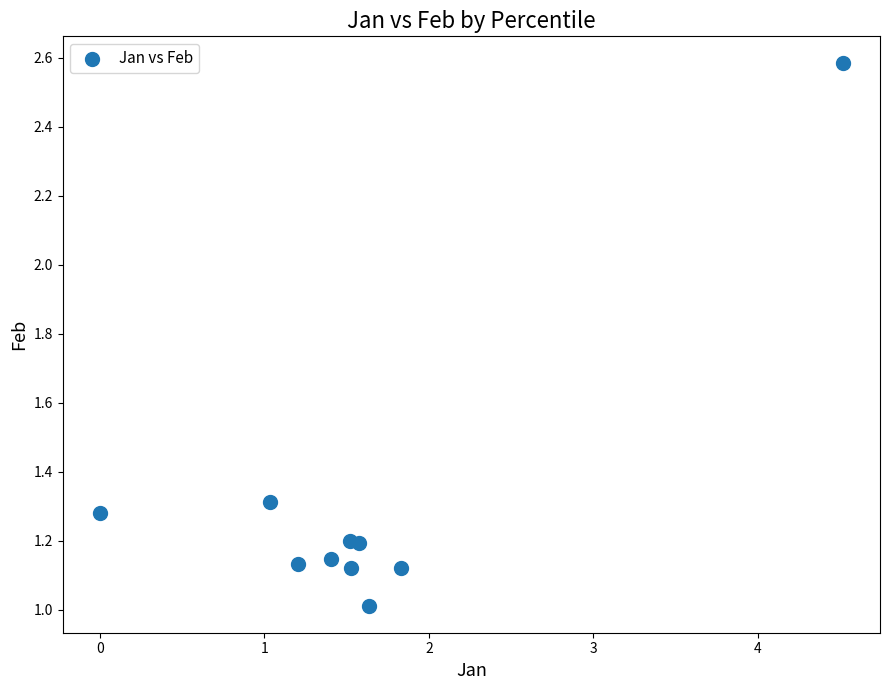

What is the range of Y values (max minus min)?

1.6